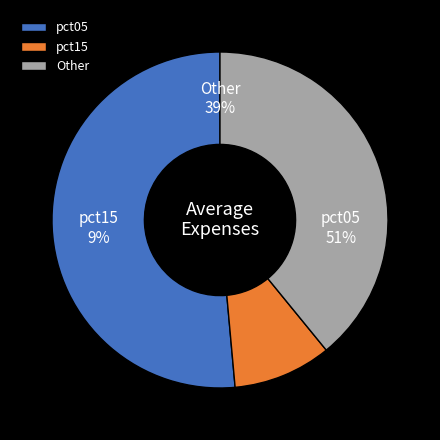

The pct35 slice represents 19% of the pie. True or false?

False